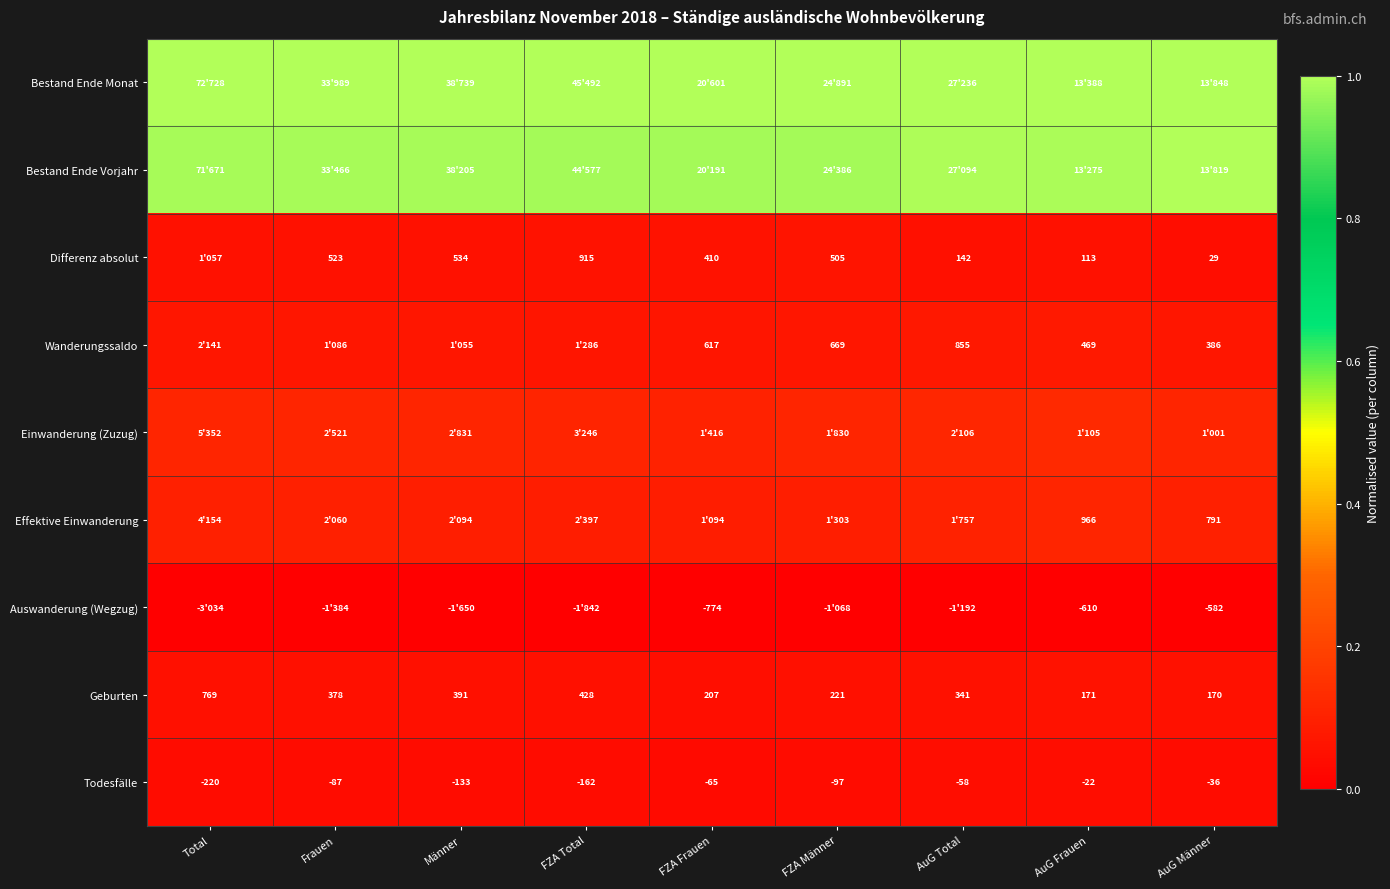

At which label does Geburten first exceed 341?

Total